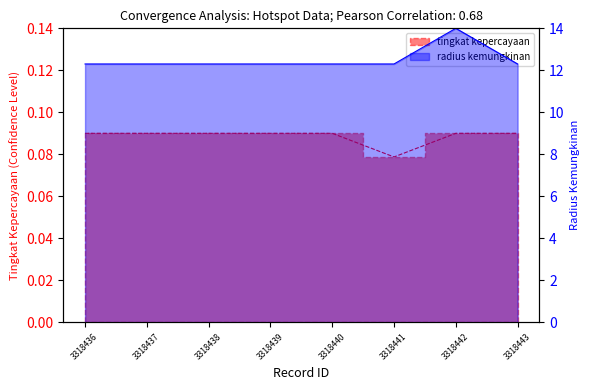

At which label is radius kemungkinan closest to 13?

3318436